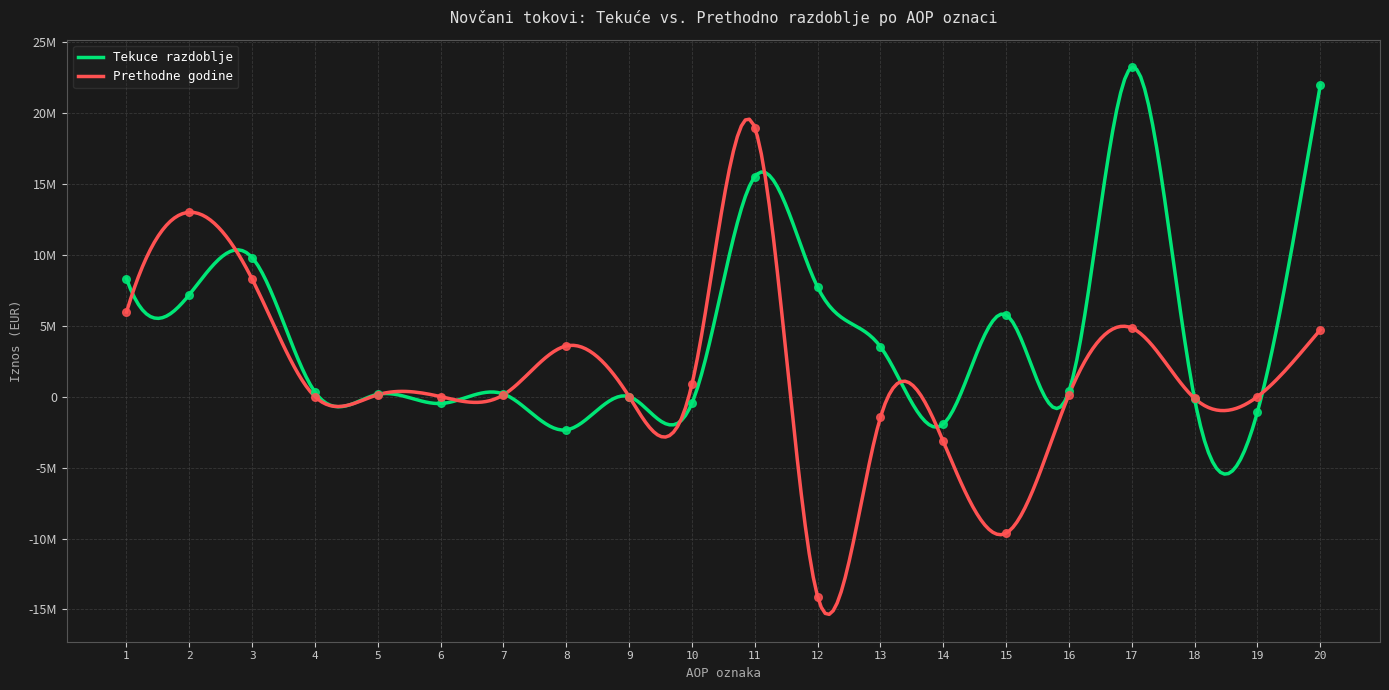

Which series has the widest spread of Y values?

Prethodne godine